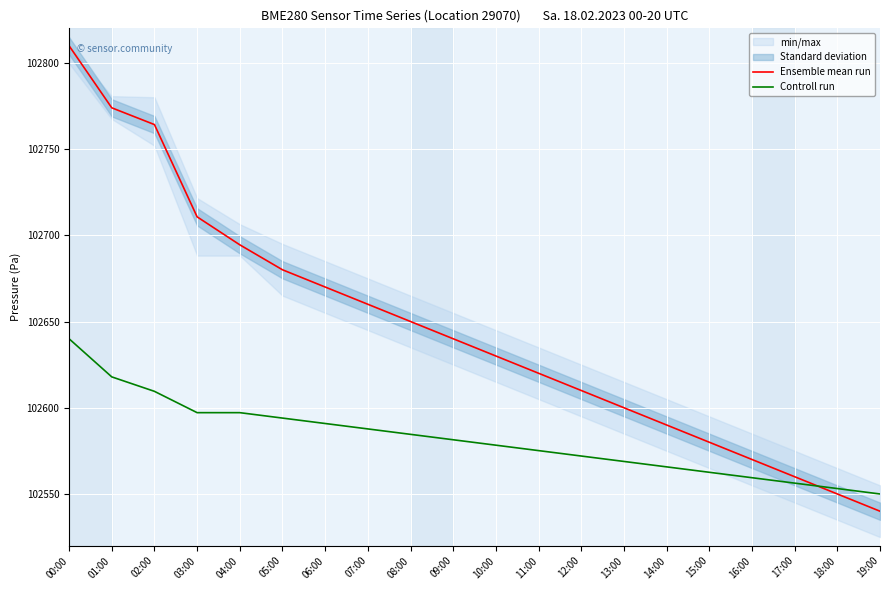

The value of Controll run at 17:00 is 147886.3. True or false?

False